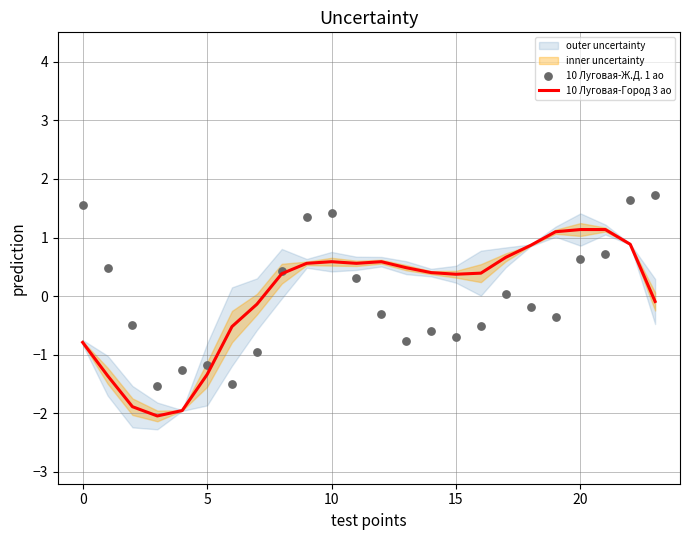

What is the maximum value for 10 Луговая-Город 3 ао?

1.1